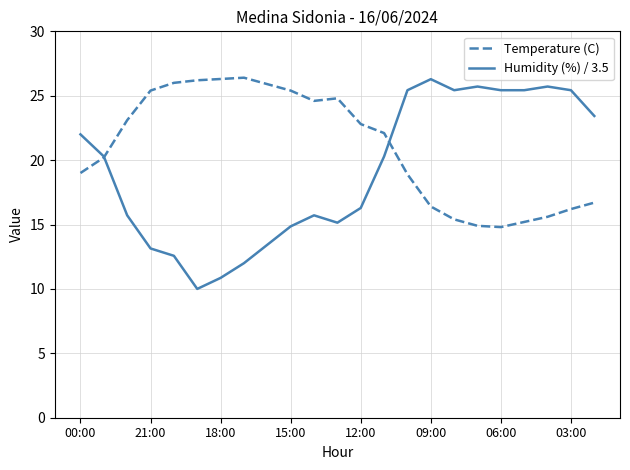

Which series has the widest spread of values?

Humidity (%) / 3.5